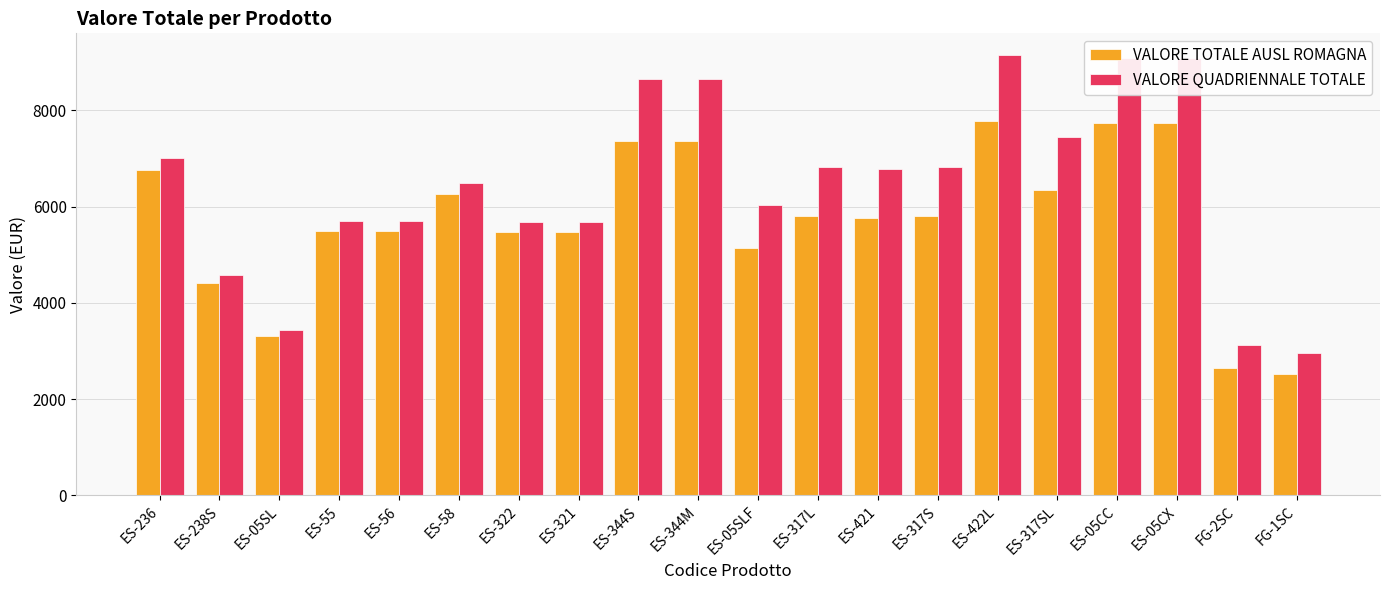

At which label is VALORE TOTALE AUSL ROMAGNA closest to 5148?

ES-05SLF